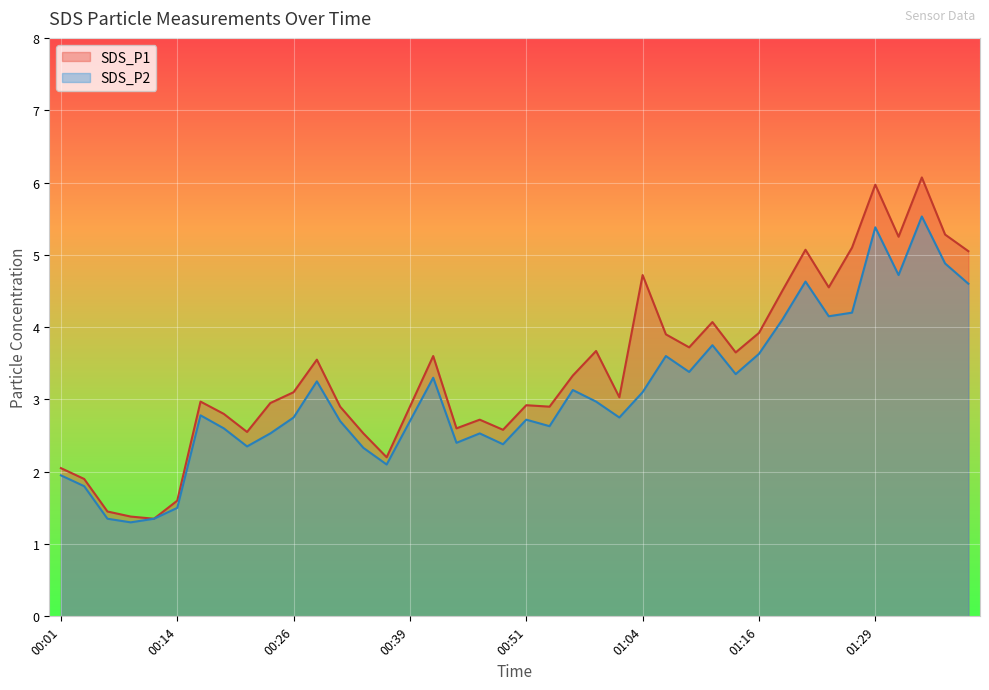

How many interior local peaks does the SDS_P1 series have?

11